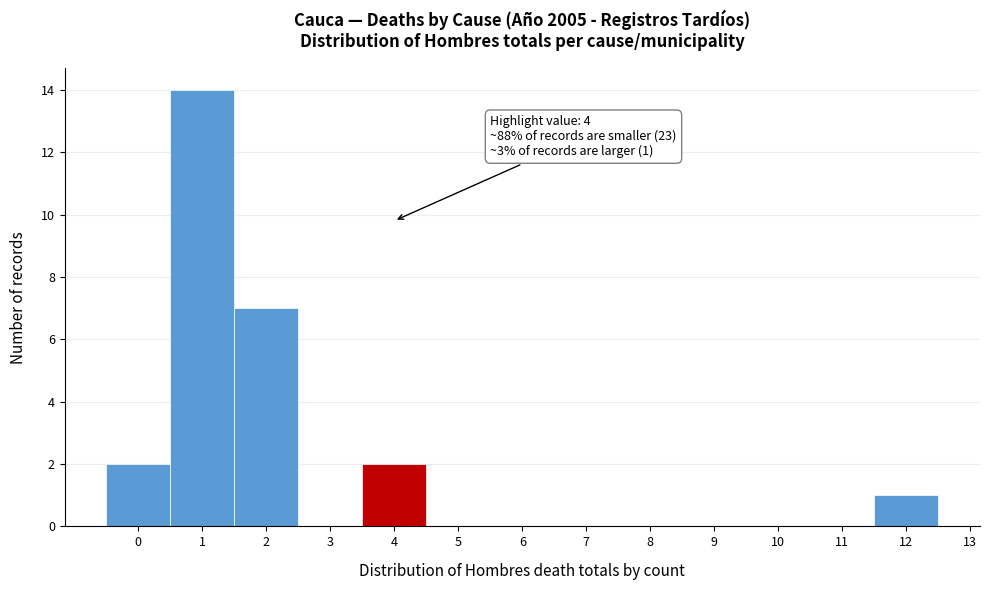

Which range on the x-axis has the tallest bar?

0.5 to 1.5